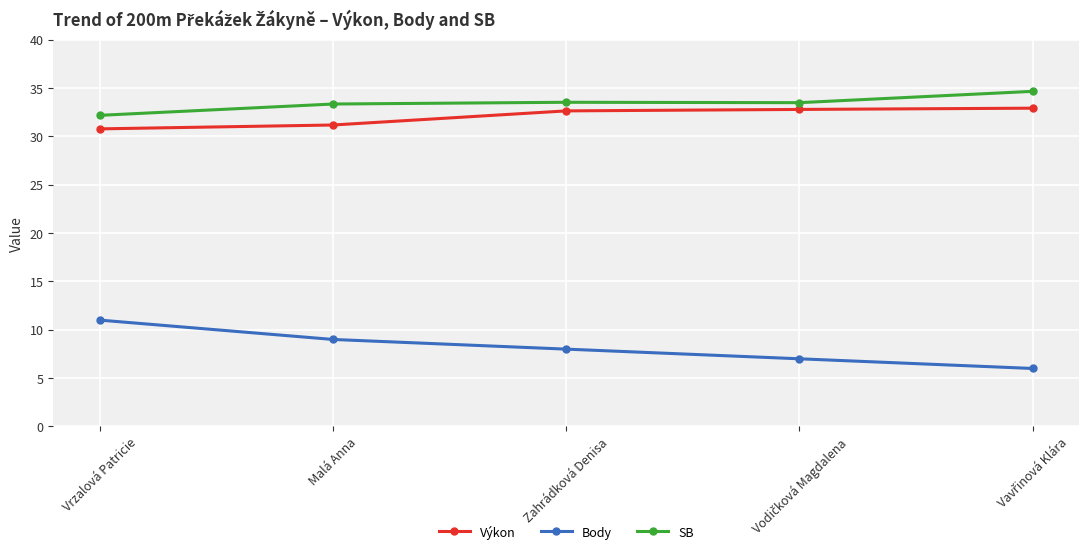

What is the spread (max minus min) of values at Zahrádková Denisa?

25.5